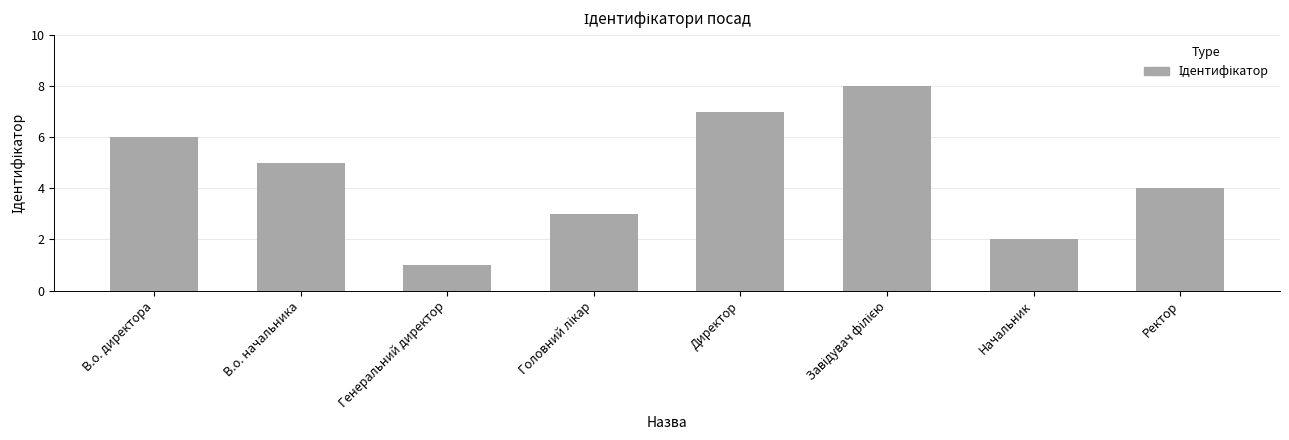

What is the maximum value shown in the chart?

8